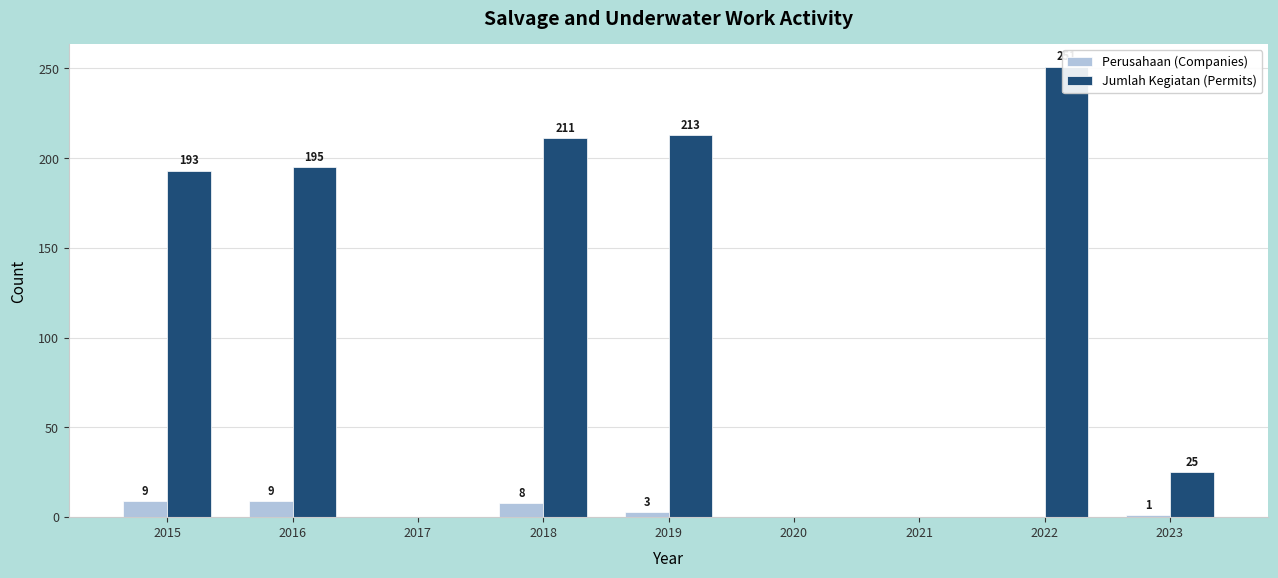

At which category is the sum across all series the highest?

2022